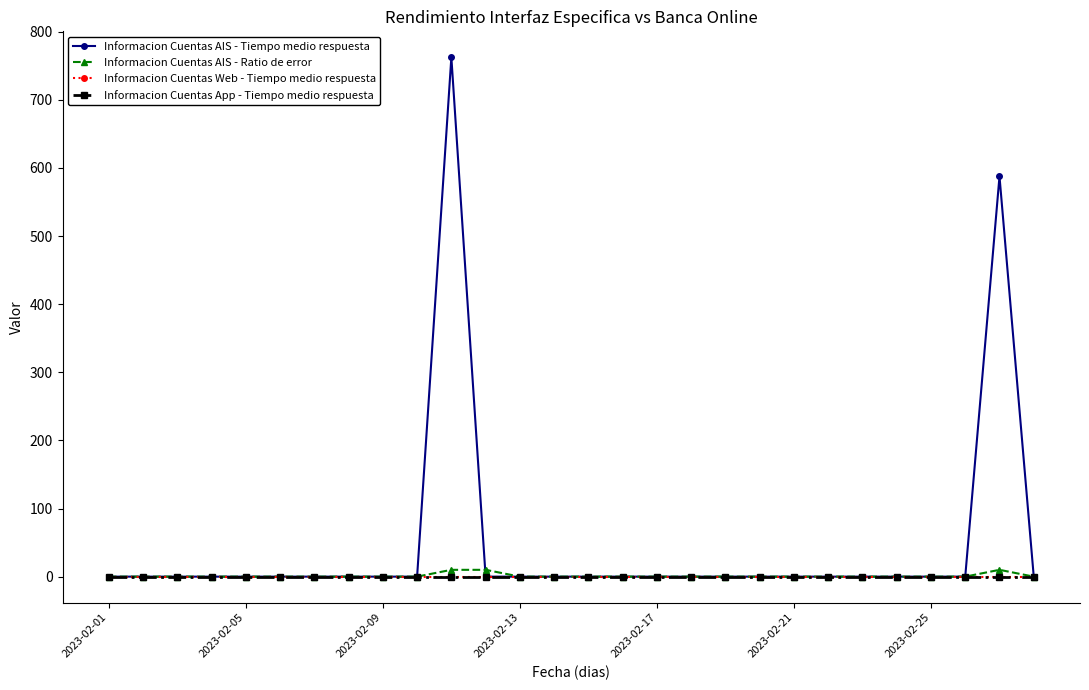

True or false: Informacion Cuentas App - Tiempo medio respuesta and Informacion Cuentas AIS - Tiempo medio respuesta intersect in this chart.

False